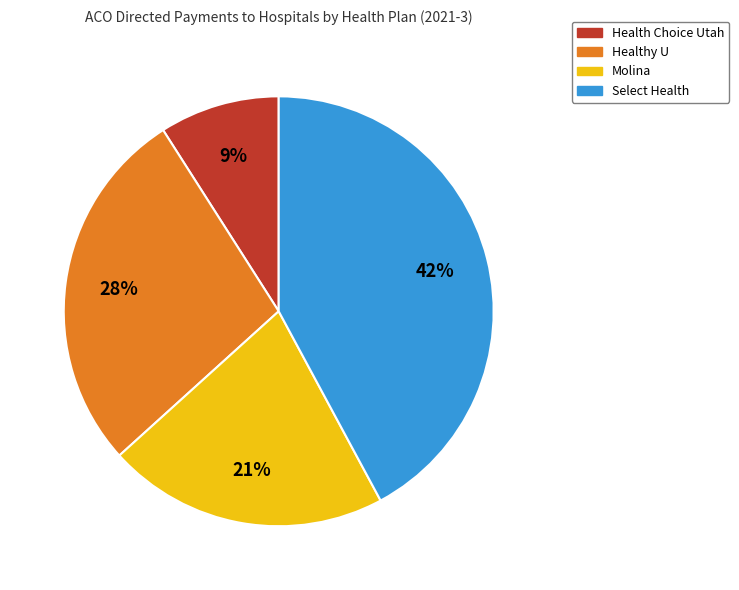

The Select Health slice represents 52% of the pie. True or false?

False